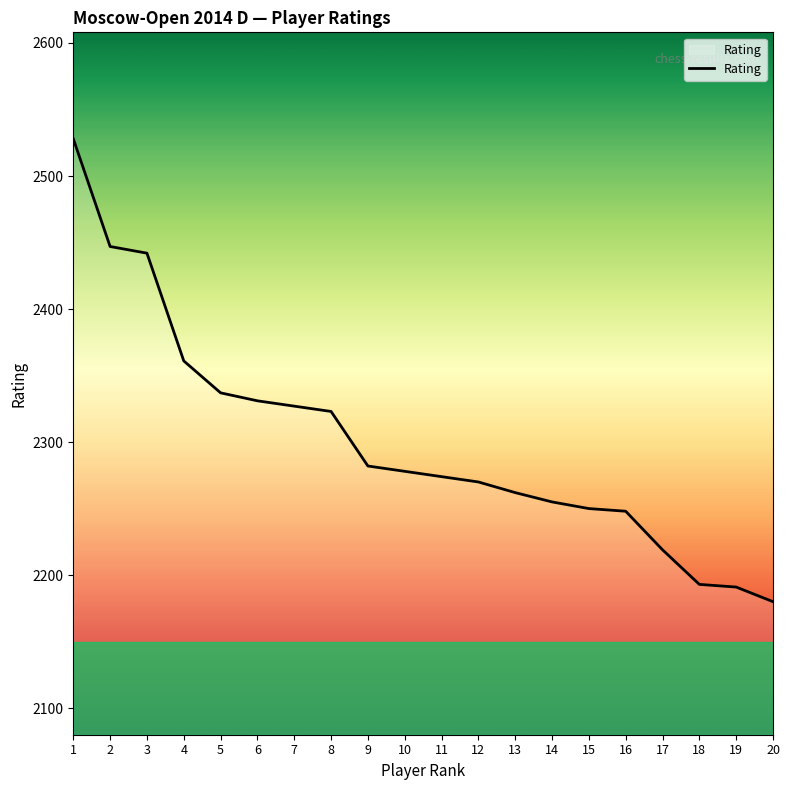

How many lines are shown in the chart?

1